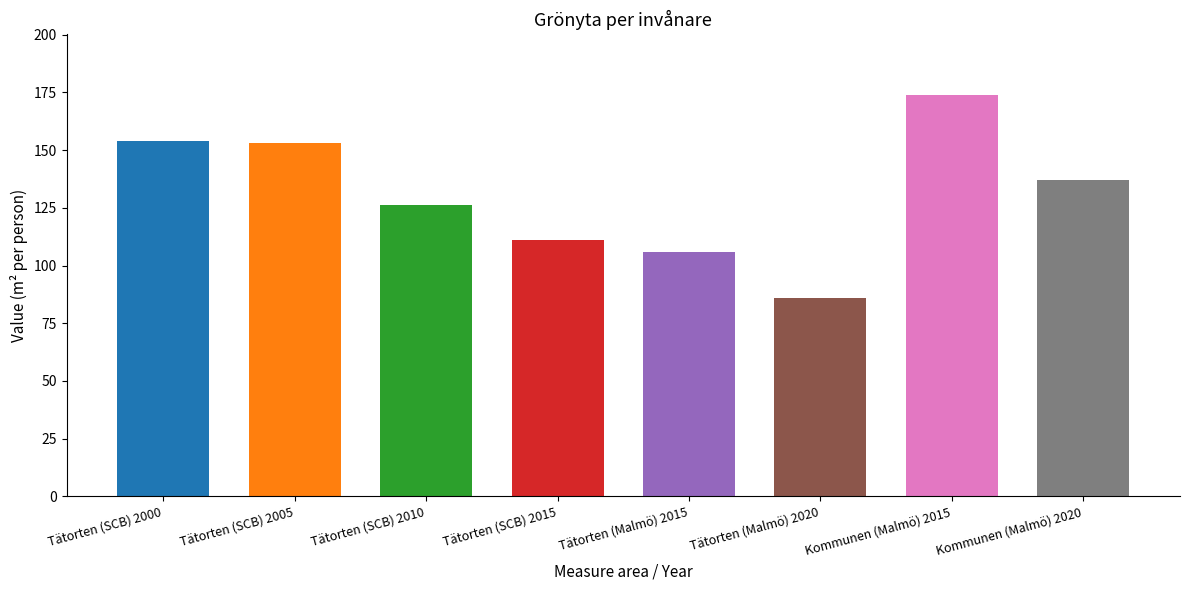

True or false: the data shows 70 at Tätorten (Malmö) 2015.

False